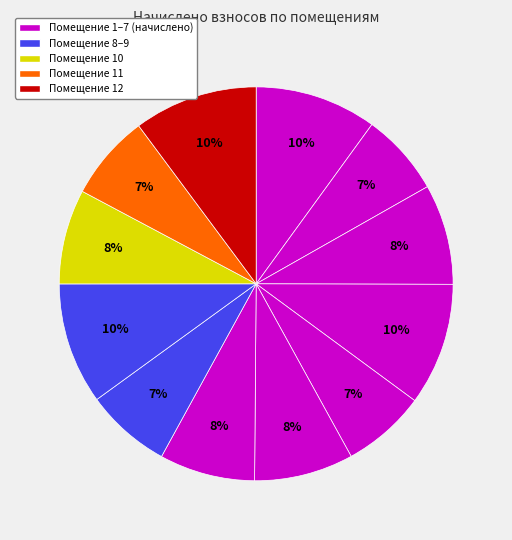

How many segments does this pie chart have?

12